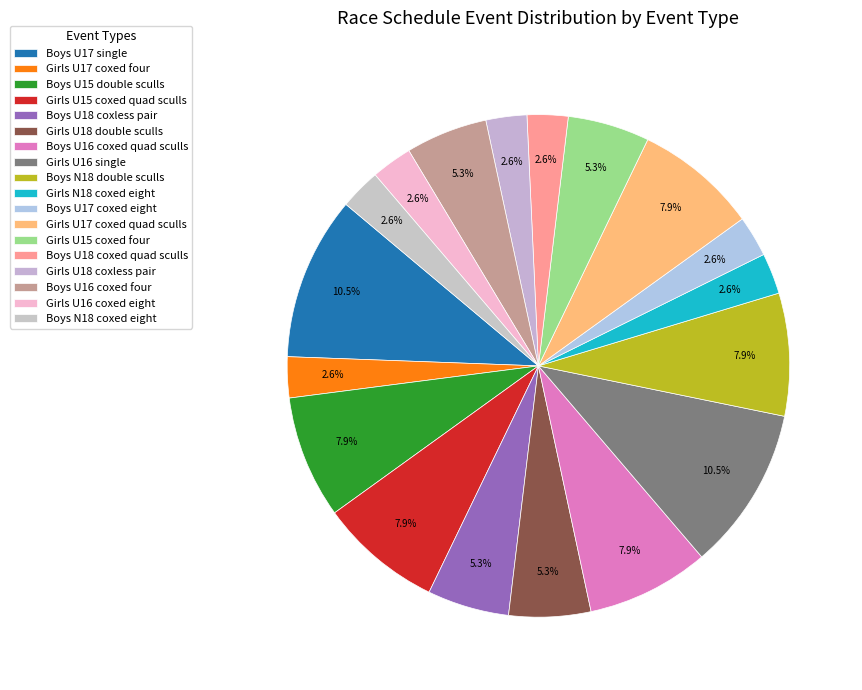

To the nearest percent, what is the difference between the Girls U15 coxed four and Girls U16 coxed eight slice percentages?

3%